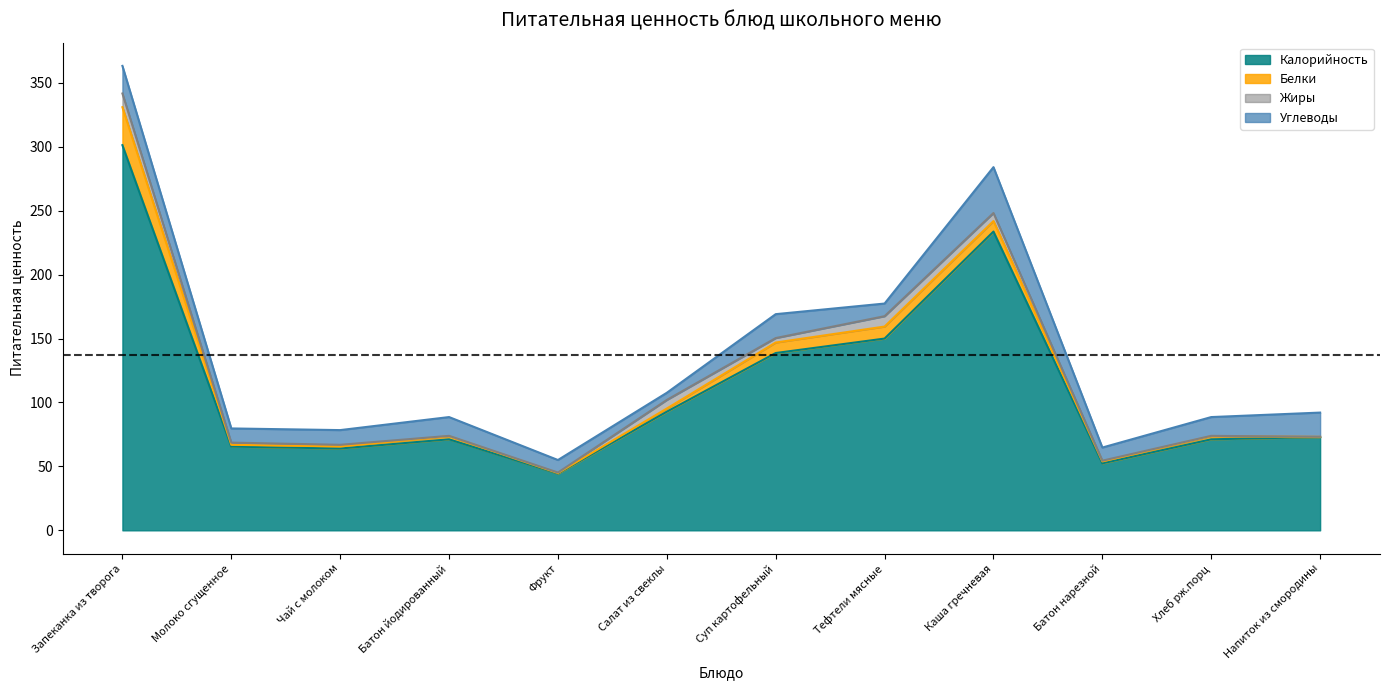

What is the label of the 11th point from the right?

Молоко сгущенное